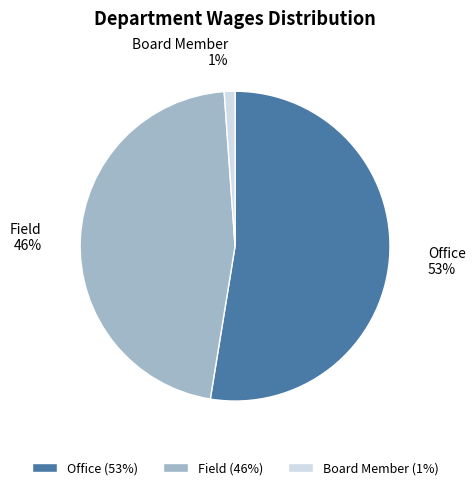

Which has a higher value, Office or Field?

Office